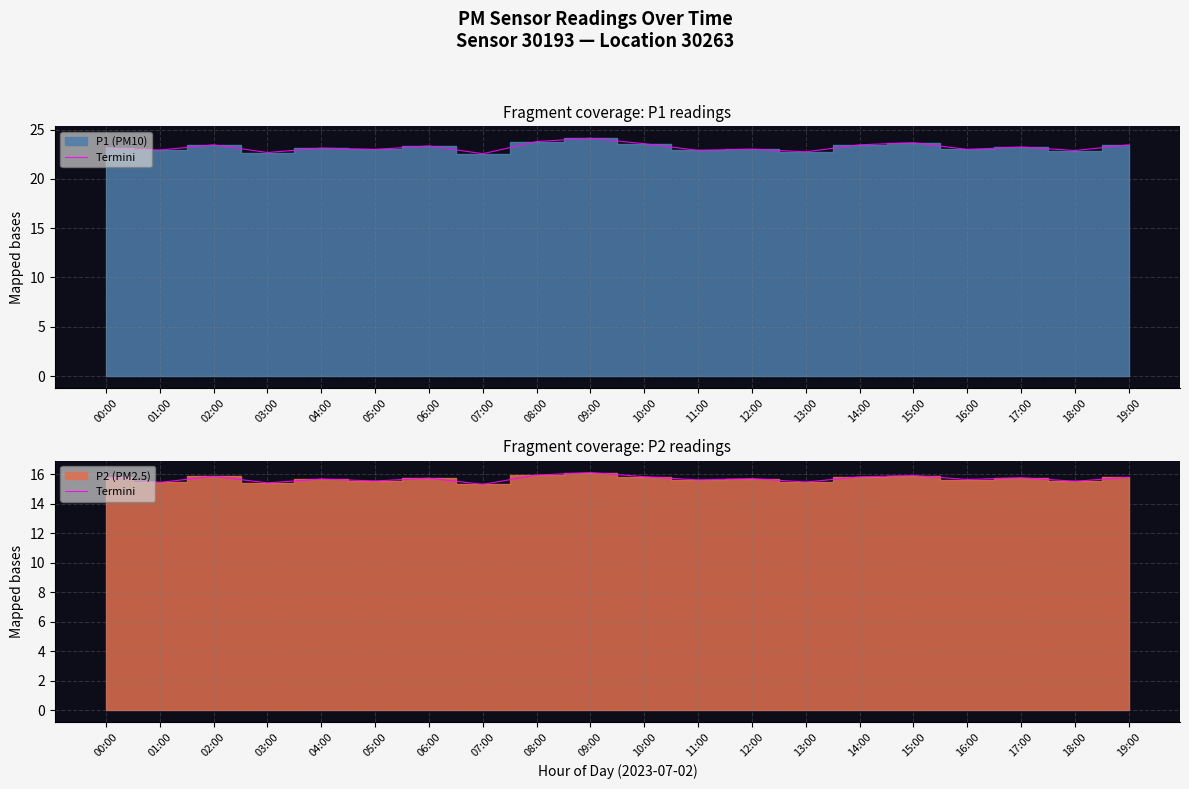

How many interior local peaks (higher than both neighbors) does the data have?

7